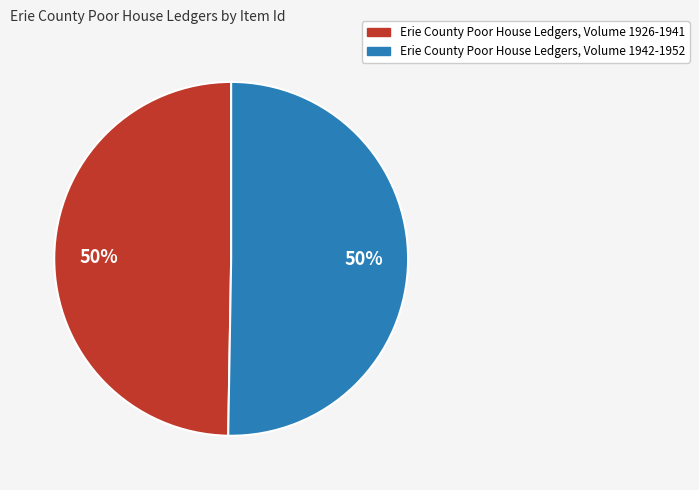

True or false: Erie County Poor House Ledgers, Volume 1926-1941 accounts for 50% of the total.

True